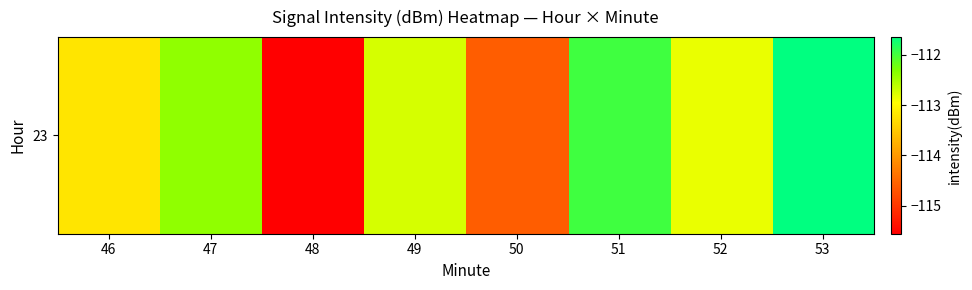

Which category has the highest value across all series?

53